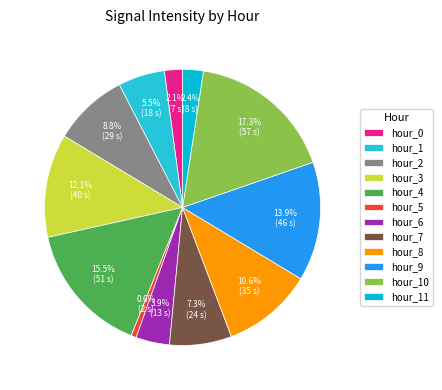

To the nearest percent, what percentage of the pie is hour_8?

11%